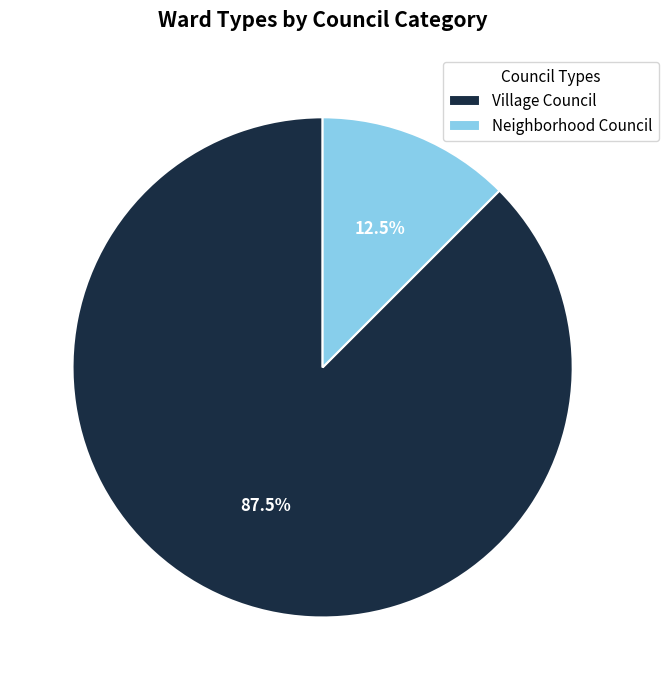

Is it true that Village Council is 78% of the pie?

False